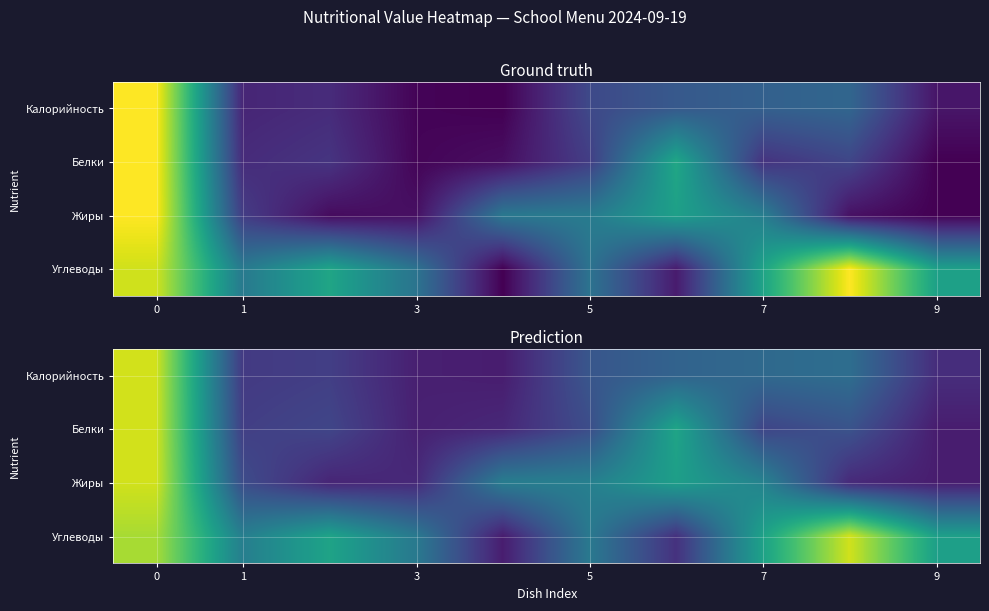

True or false: row_3 has a value of 0.4 at 5.

True